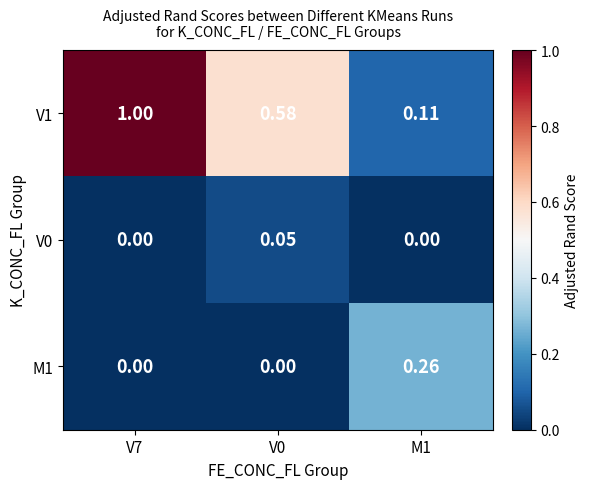

How many distinct data groups are displayed?

3